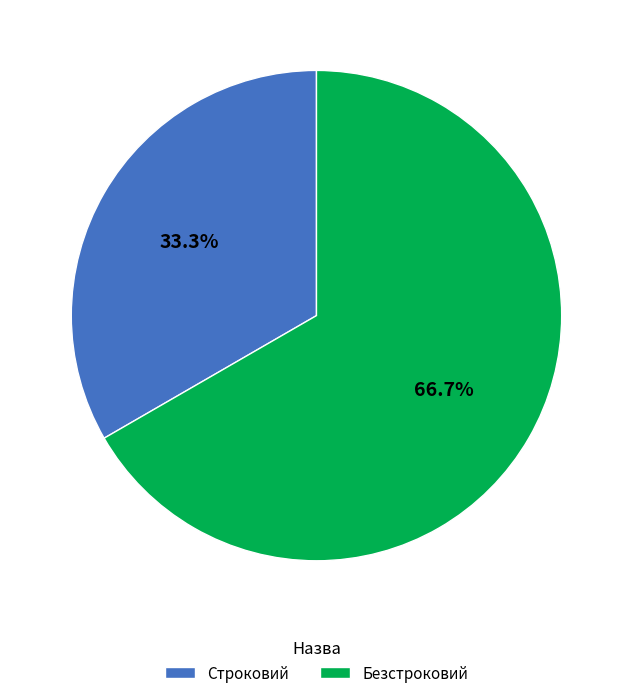

To the nearest percent, what is the difference between the Безстроковий and Строковий slice percentages?

33%